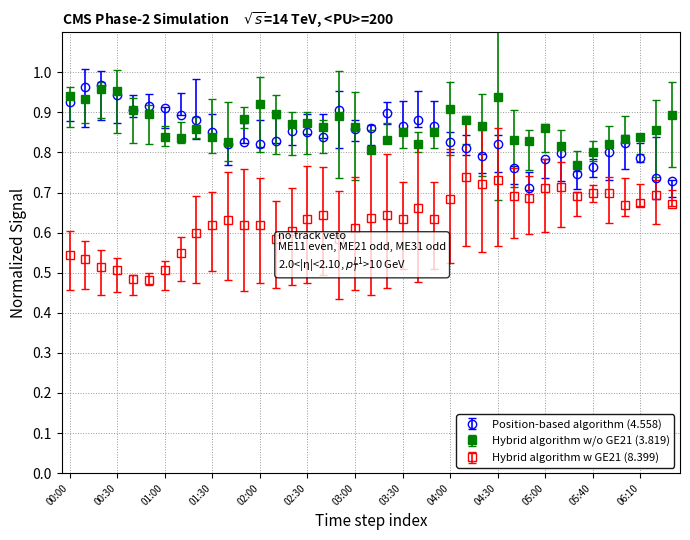

Count the Hybrid algorithm w GE21 (8.399) values in the range 0 to 1.

39